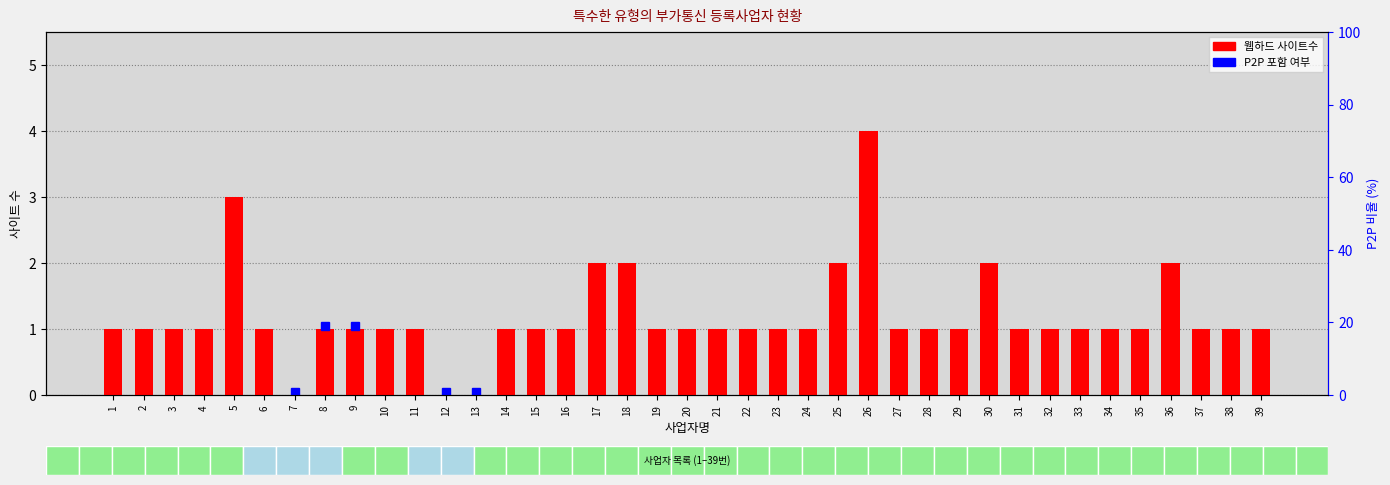

Approximately how many times larger is the value at 26 compared to 2?

4.0